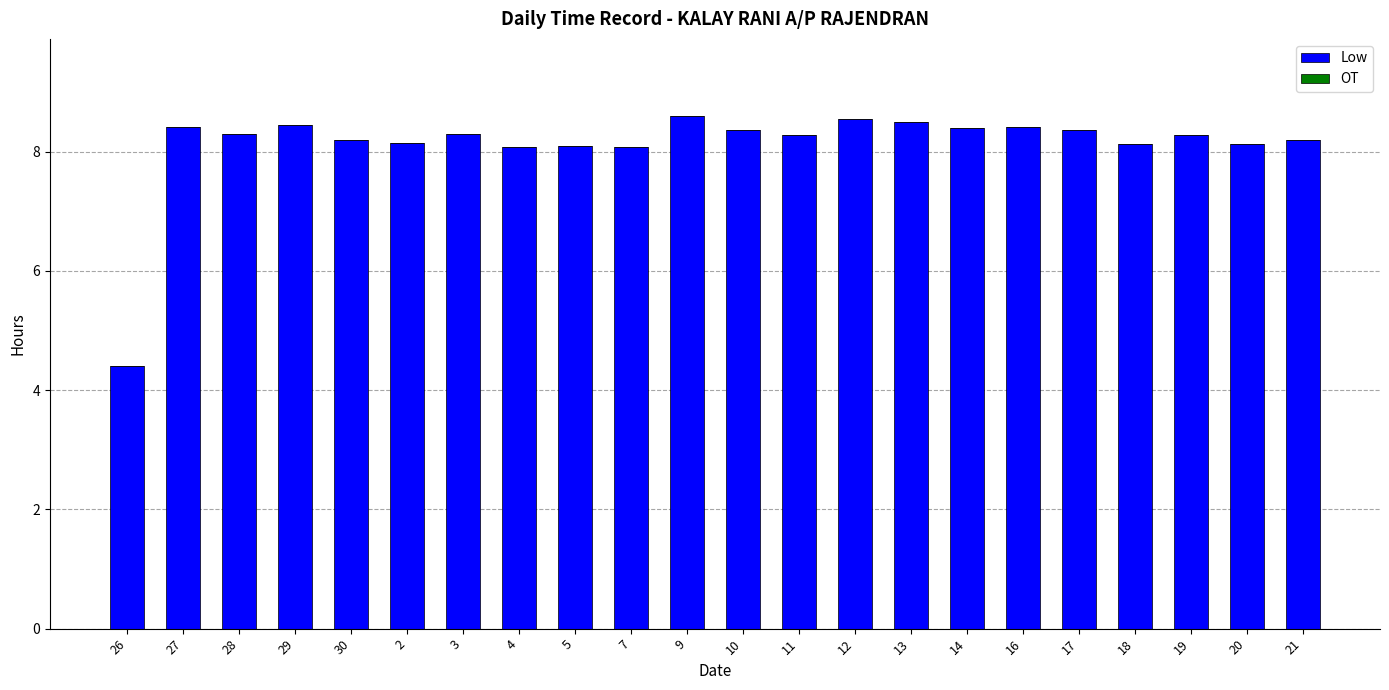

Reading left to right, transcribe all the data shown in this chart.

26=4.4	27=8.4	28=8.3	29=8.4	30=8.2	2=8.1	3=8.3	4=8.1	5=8.1	7=8.1	9=8.6	10=8.4	11=8.3	12=8.6	13=8.5	14=8.4	16=8.4	17=8.4	18=8.1	19=8.3	20=8.1	21=8.2